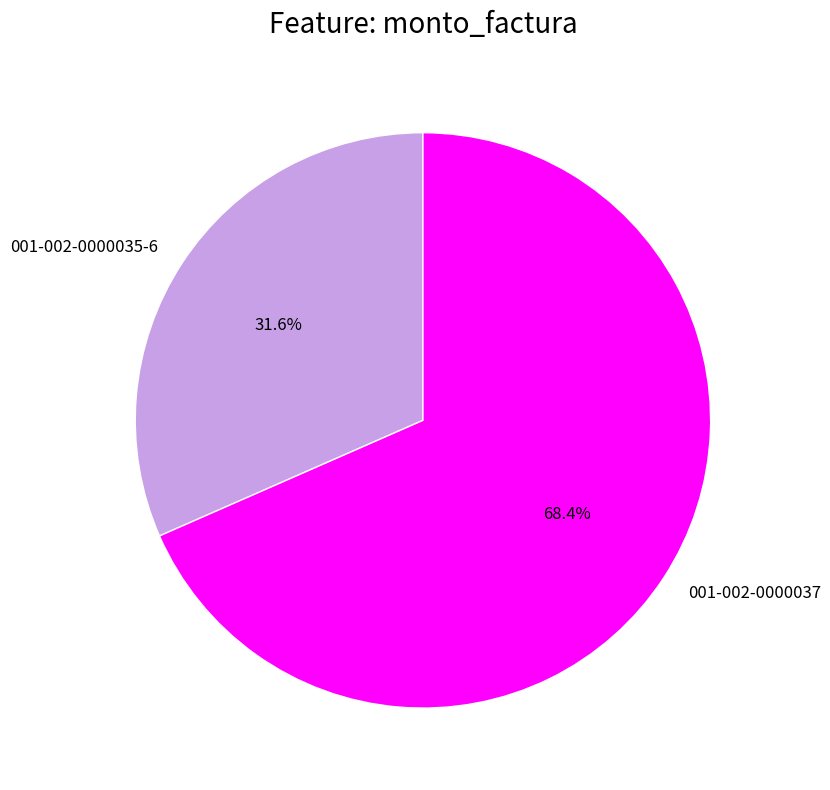

Do 001-002-0000035-6 and 001-002-0000037 together represent more than half of the pie?

Yes